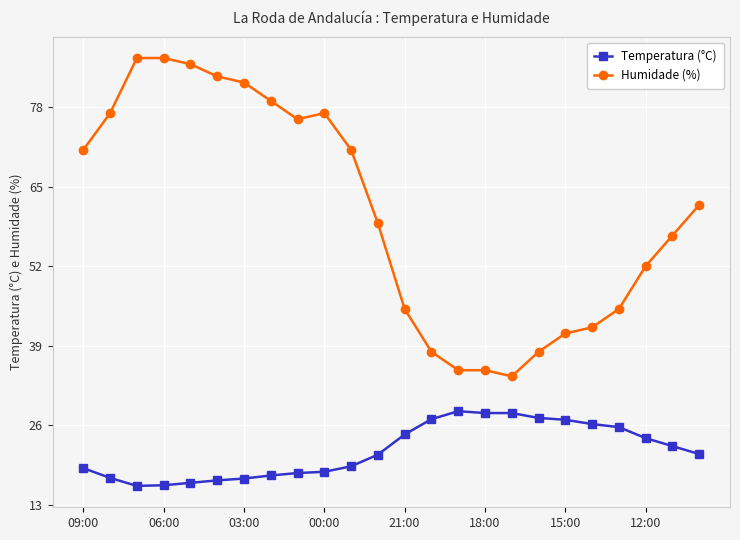

Rank the series by their average value, from highest to lowest.

Humidade (%), Temperatura (°C)